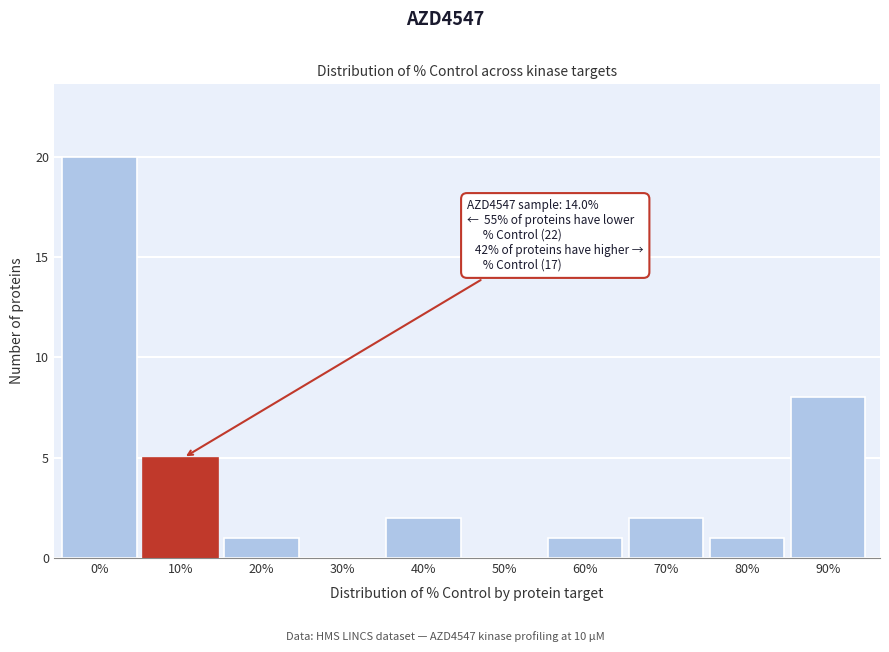

Reading left to right, extract all data points from this chart.

0%=20	10%=5	20%=1	30%=0	40%=2	50%=0	60%=1	70%=2	80%=1	90%=8